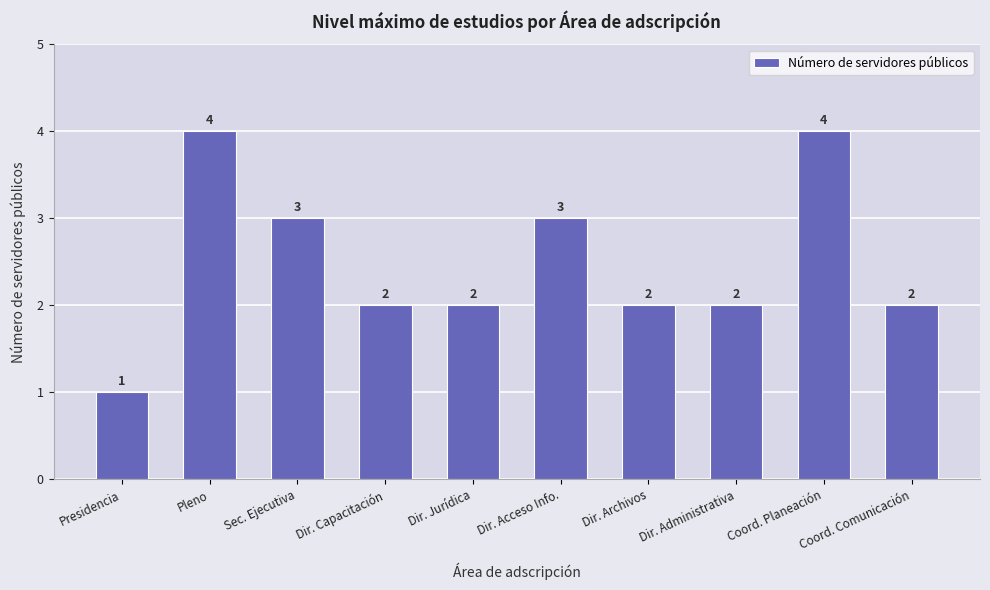

What is the ratio of the value at Coord. Comunicación to the value at Presidencia?

2.0